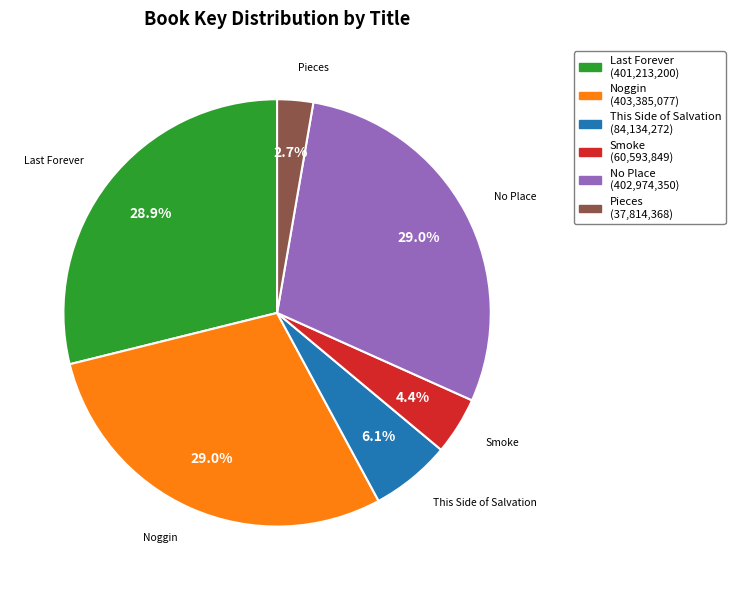

Count the number of slices in the pie.

6